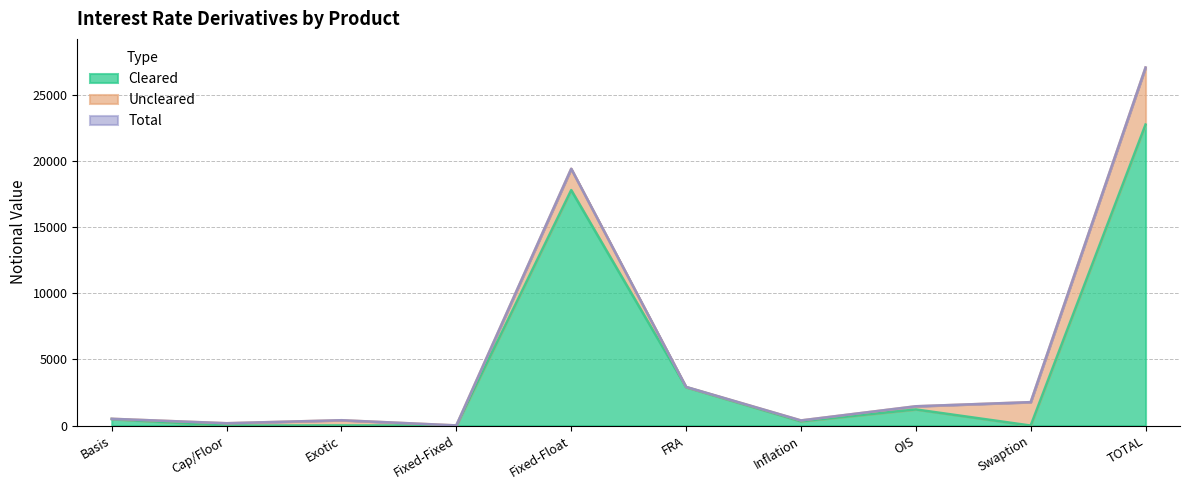

Which series has the largest range (max minus min)?

Total